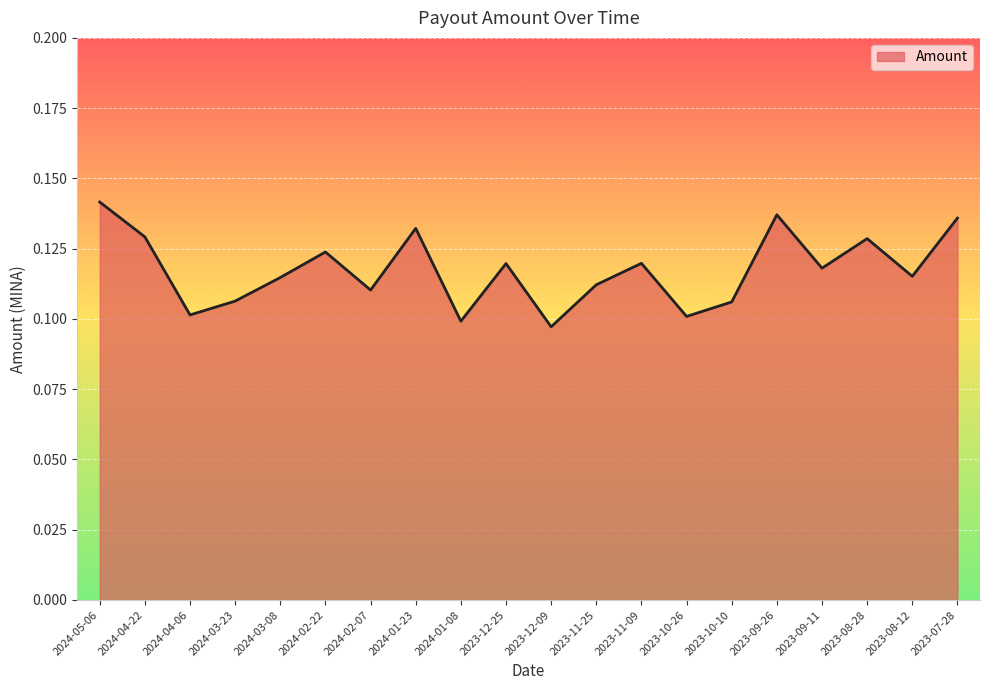

What position from the left is 2023-12-25?

10